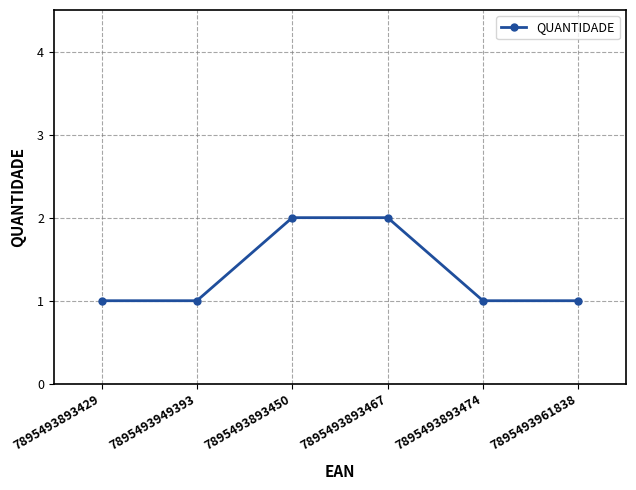

What position from the left is 7895493893474?

5